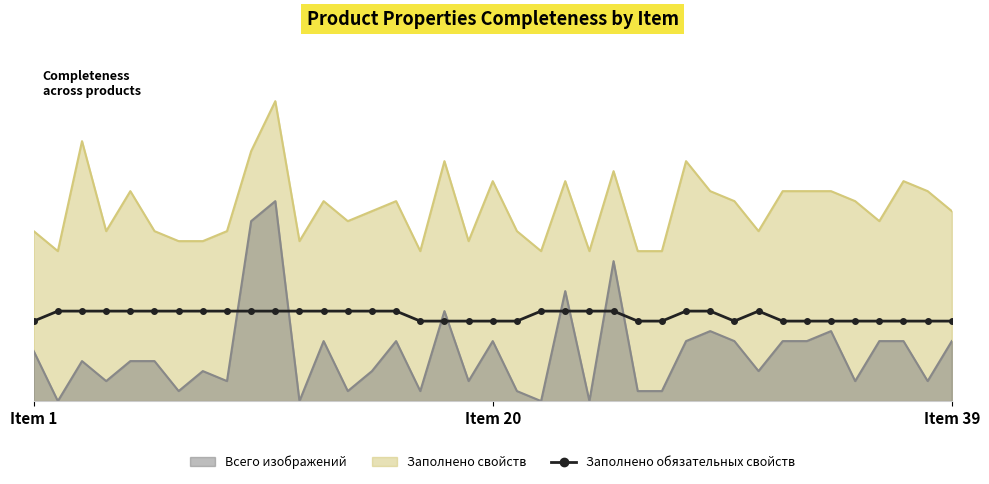

What is the difference between the maximum and minimum values in the Всего изображений (line) series?

20